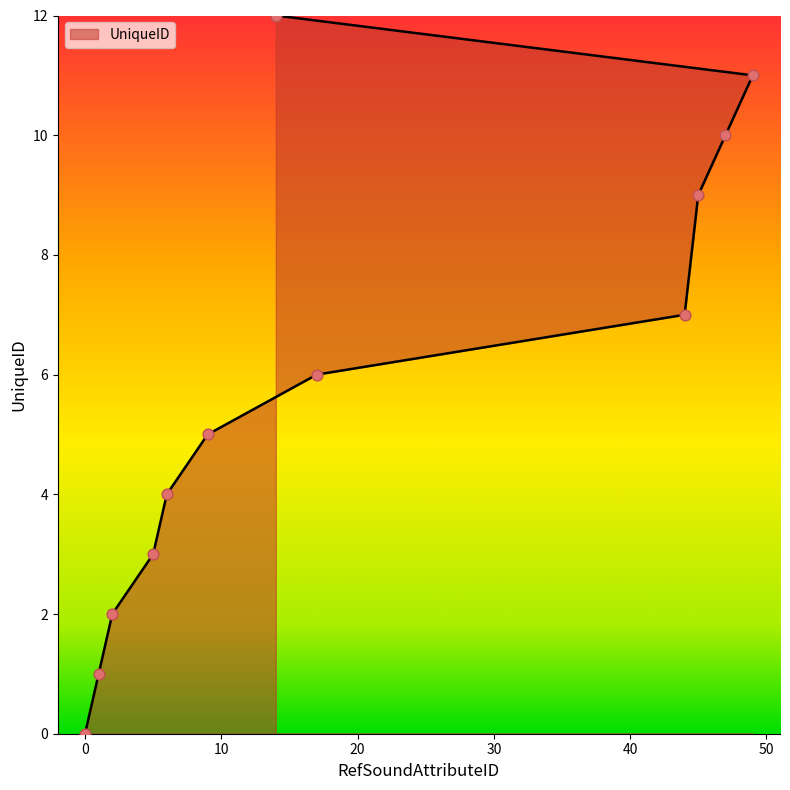

Which has a higher value, 45 or 17?

45